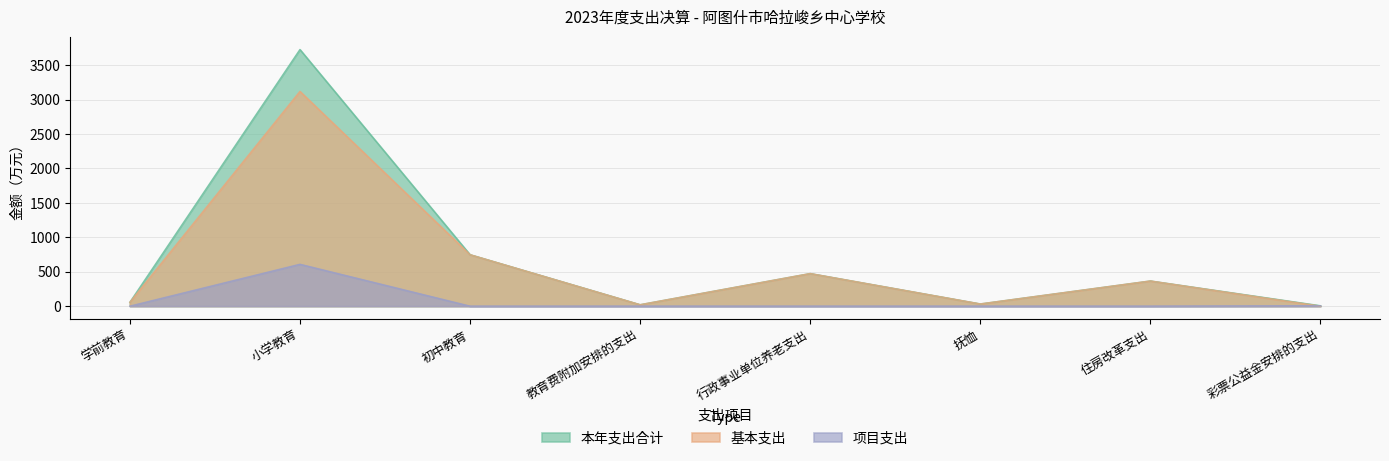

Rank the series at 小学教育 from highest to lowest value.

本年支出合计, 基本支出, 项目支出